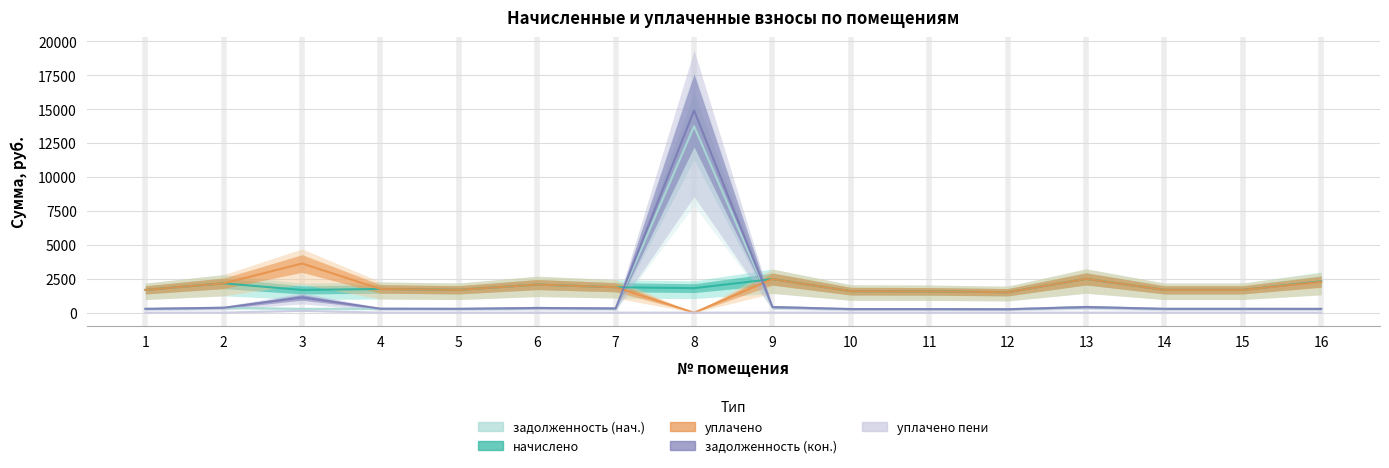

Which series changed the most between 4 and 5?

начислено